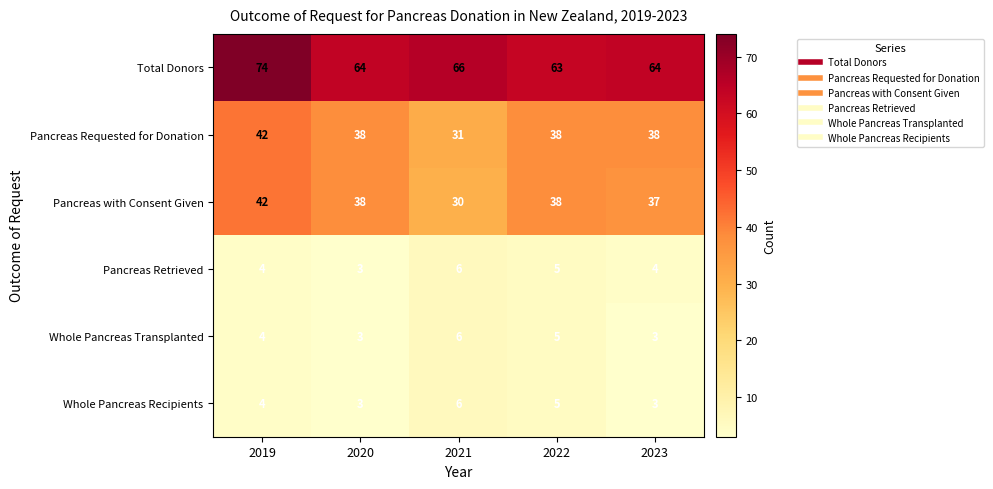

Which series changed the most between 2020 and 2021?

Pancreas with Consent Given